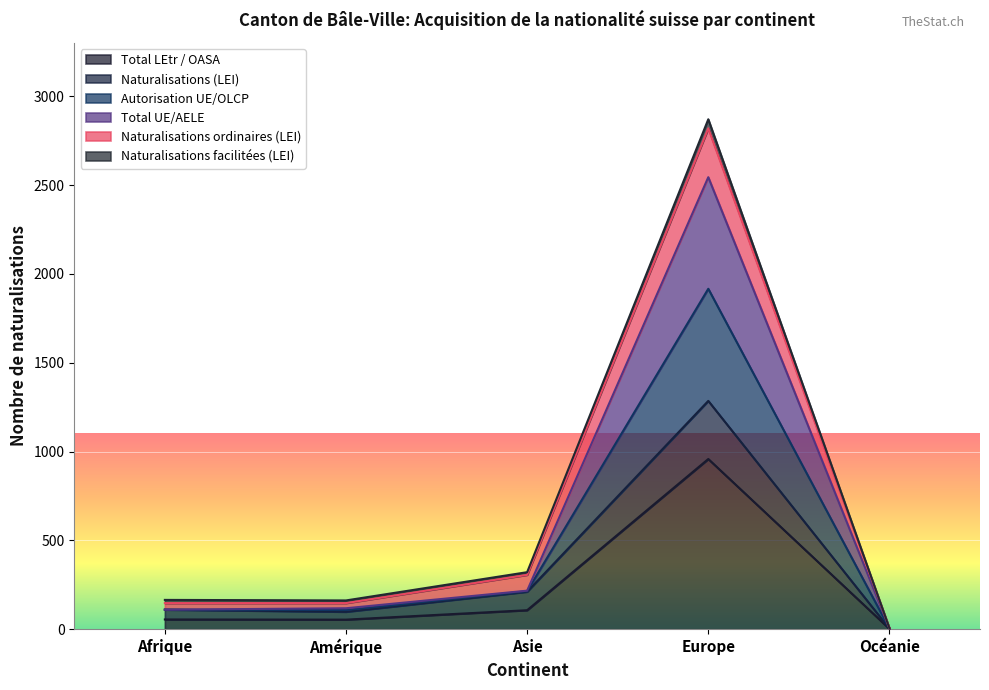

What is the highest value of the Total LEtr / OASA series?

958